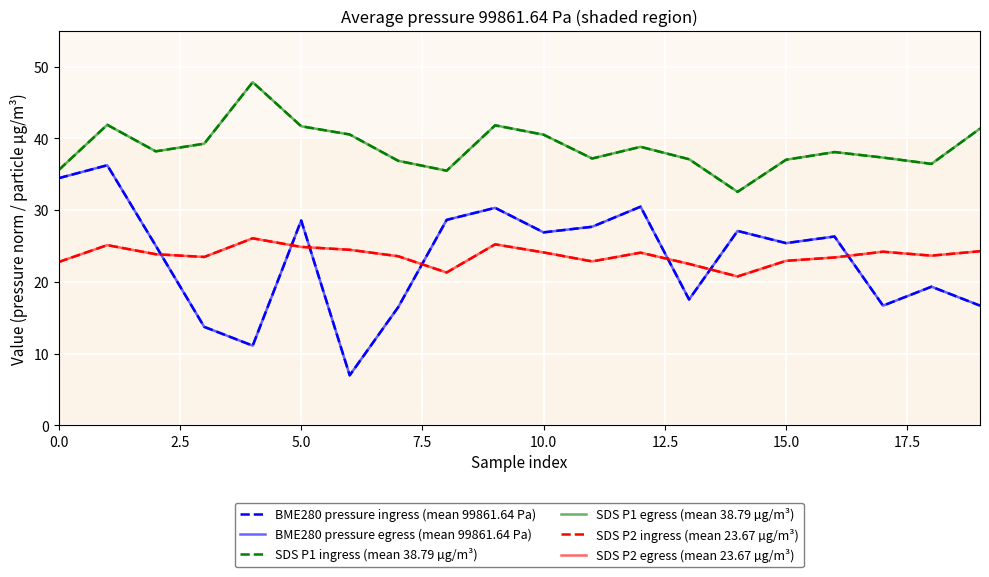

Does the chart have visible grid lines?

Yes